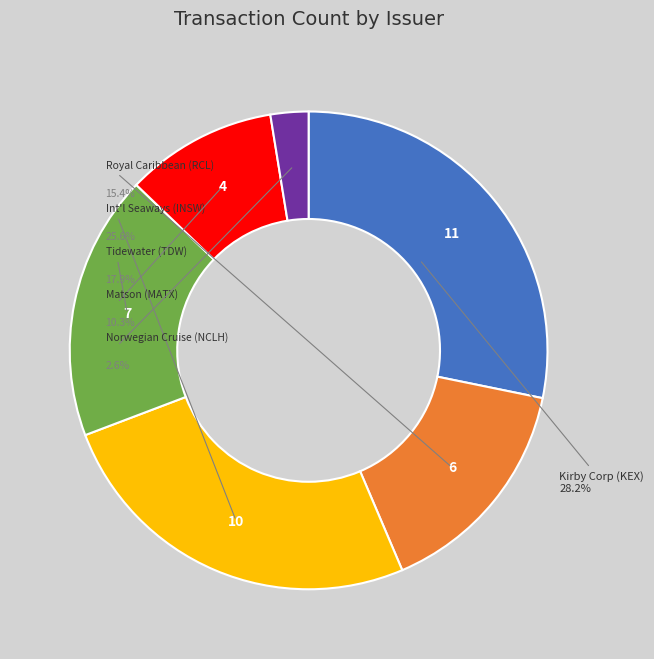

What percentage do Royal Caribbean (RCL) and Int'l Seaways (INSW) together represent?

41.0%